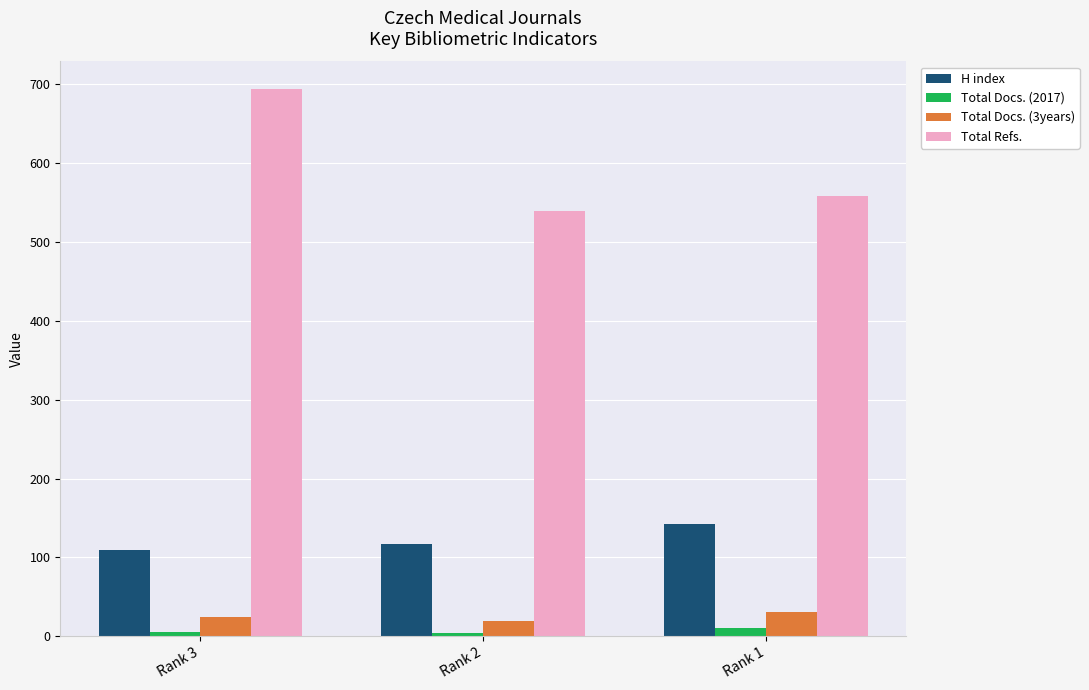

What is the total value across all series at Rank 3?

835